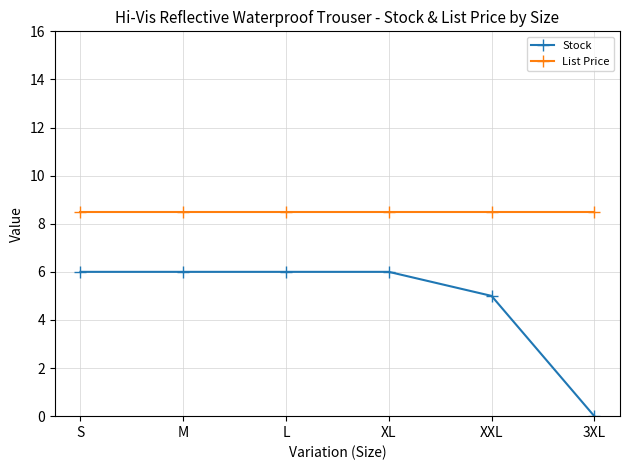

What is the sum of all List Price values?

51.0